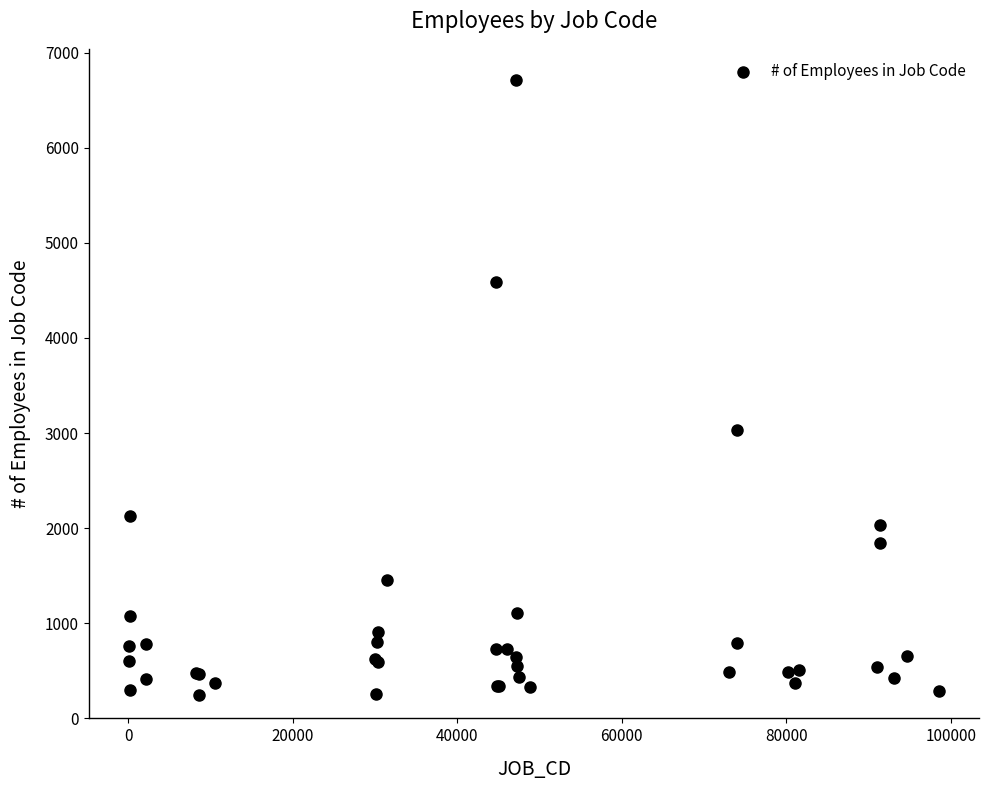

What Y value in the scatter plot is closest to 3482?

3033